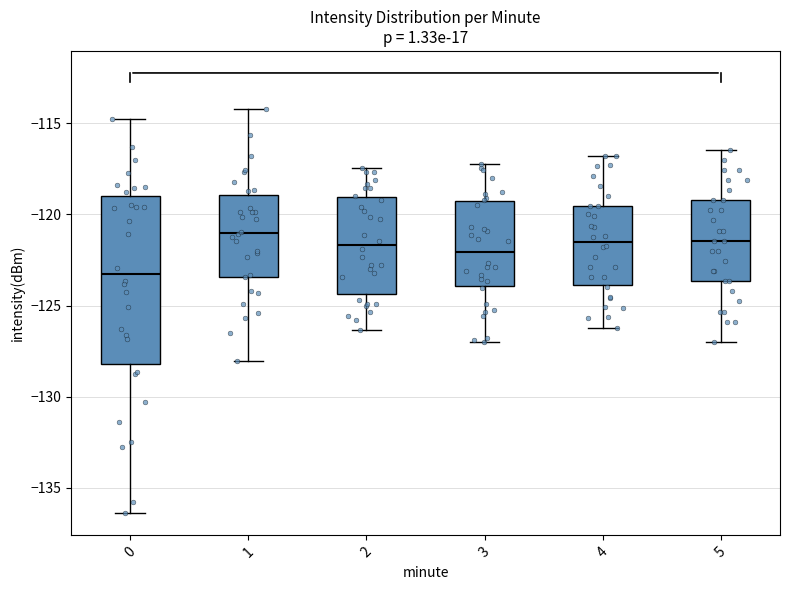

Reading left to right, transcribe this box plot: for each box, give where its median line is, the range the box spans, and where its two whiskers end, as read against the y-axis. The values are not printed on the chart, so give them approximately, as read against the axis.

0: median -123.5, box -128.0 to -119.0, whiskers -136.5 to -114.5
1: median -121.0, box -123.5 to -119.0, whiskers -128.0 to -114.0
2: median -121.5, box -124.5 to -119.0, whiskers -126.5 to -117.5
3: median -122.0, box -124.0 to -119.5, whiskers -127.0 to -117.0
4: median -121.5, box -124.0 to -119.5, whiskers -126.0 to -117.0
5: median -121.5, box -123.5 to -119.0, whiskers -127.0 to -116.5